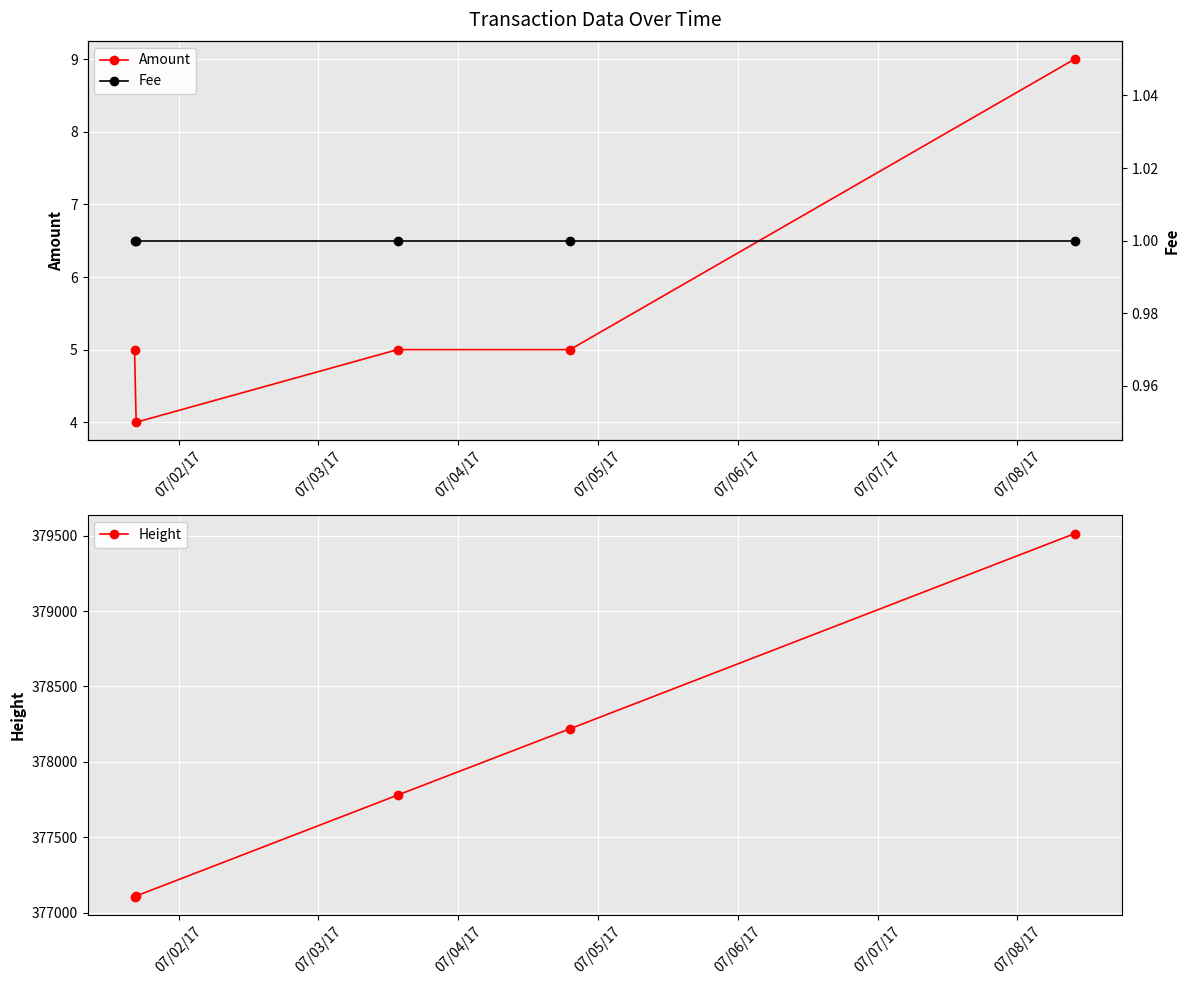

Reading left to right, extract all data points from this chart.

Amount: 5	4	5	5	9
Height: 377105	377110	377779	378219	379513
Fee: 1	1	1	1	1